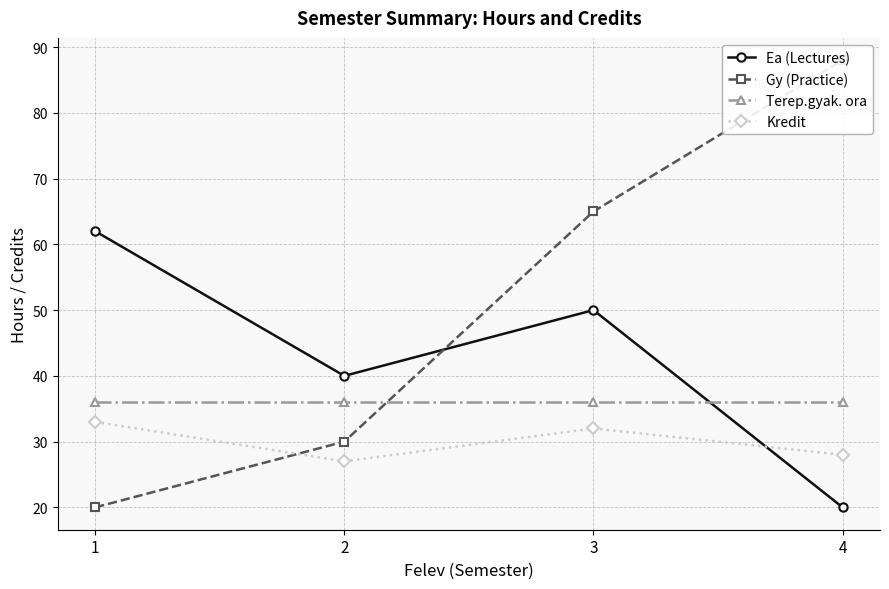

Count the number of data series in this chart.

4